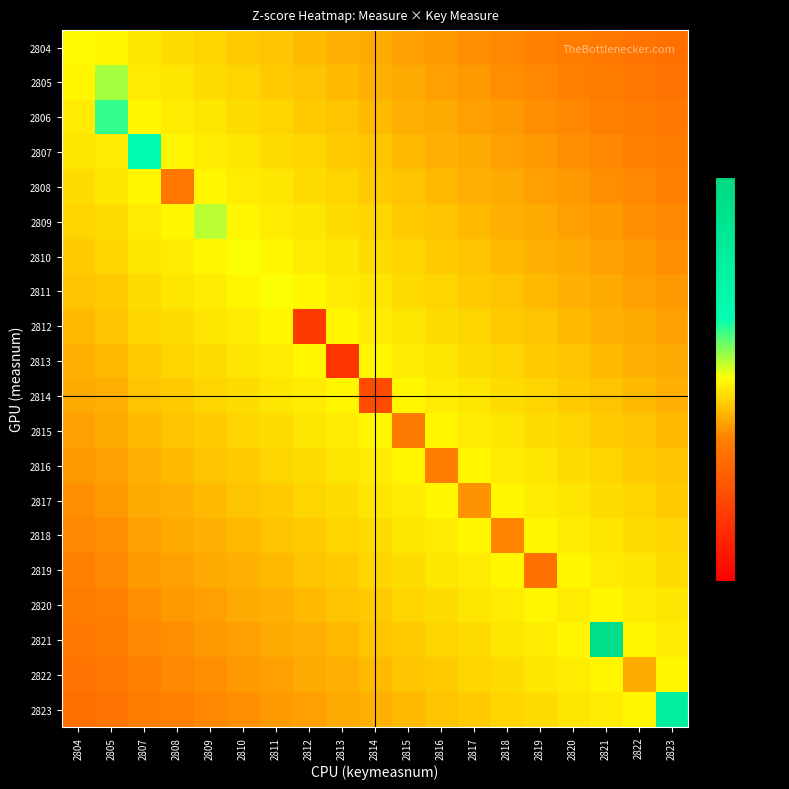

How many categories are shown in the chart?

19